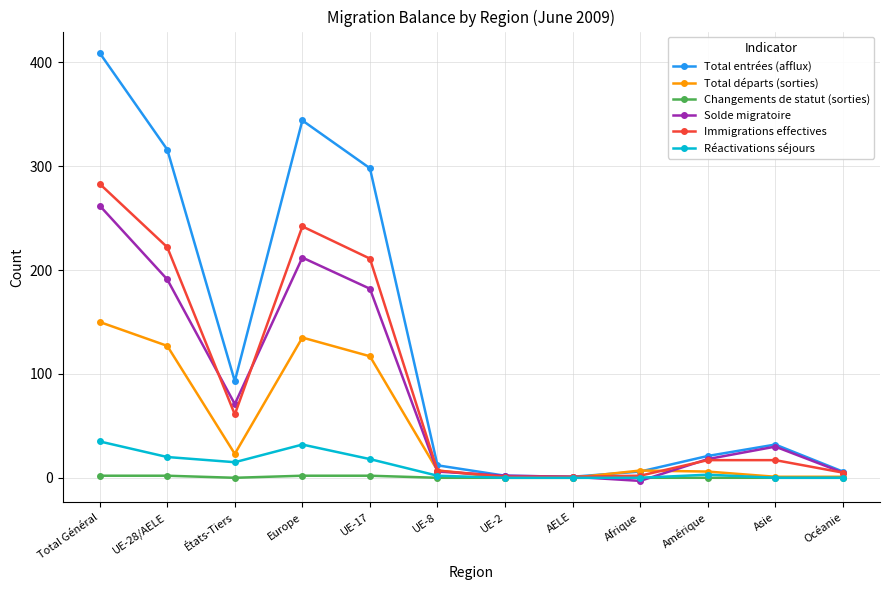

At which label does Total départs (sorties) reach its peak?

Total Général